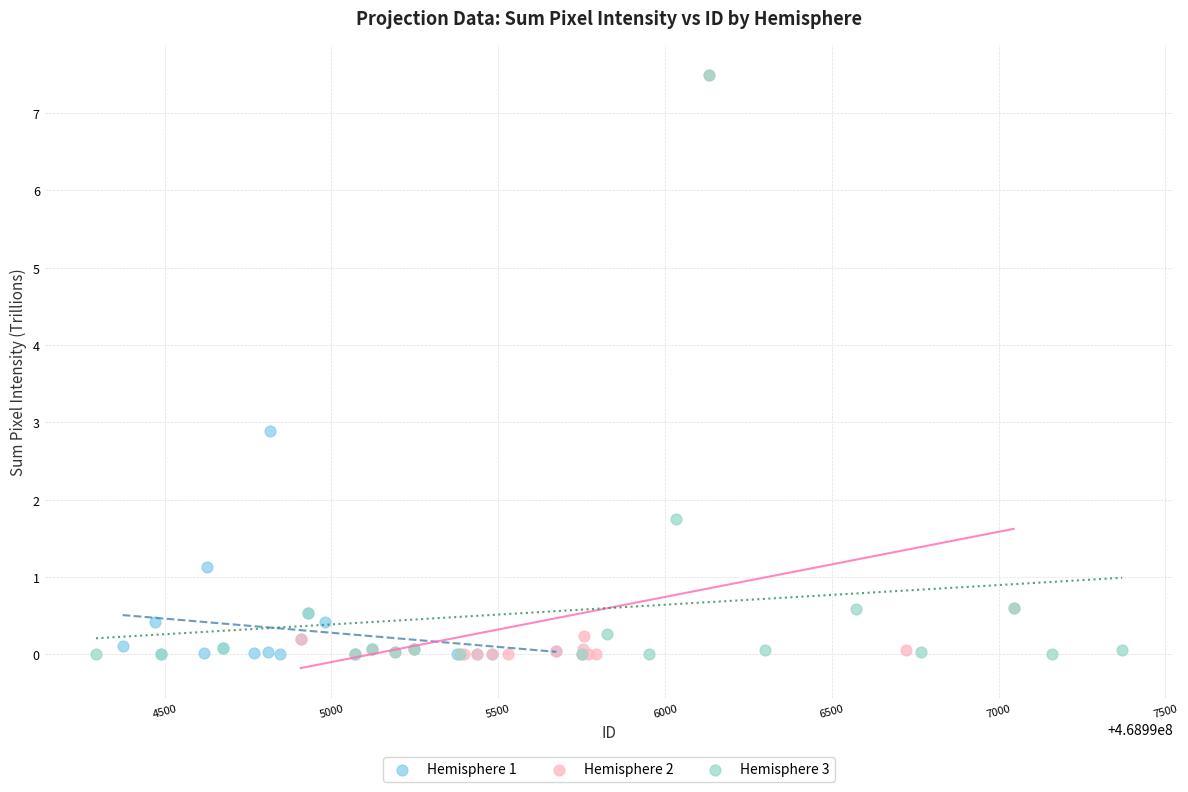

What are all the series names shown in the legend?

Hemisphere 1, Hemisphere 2, Hemisphere 3